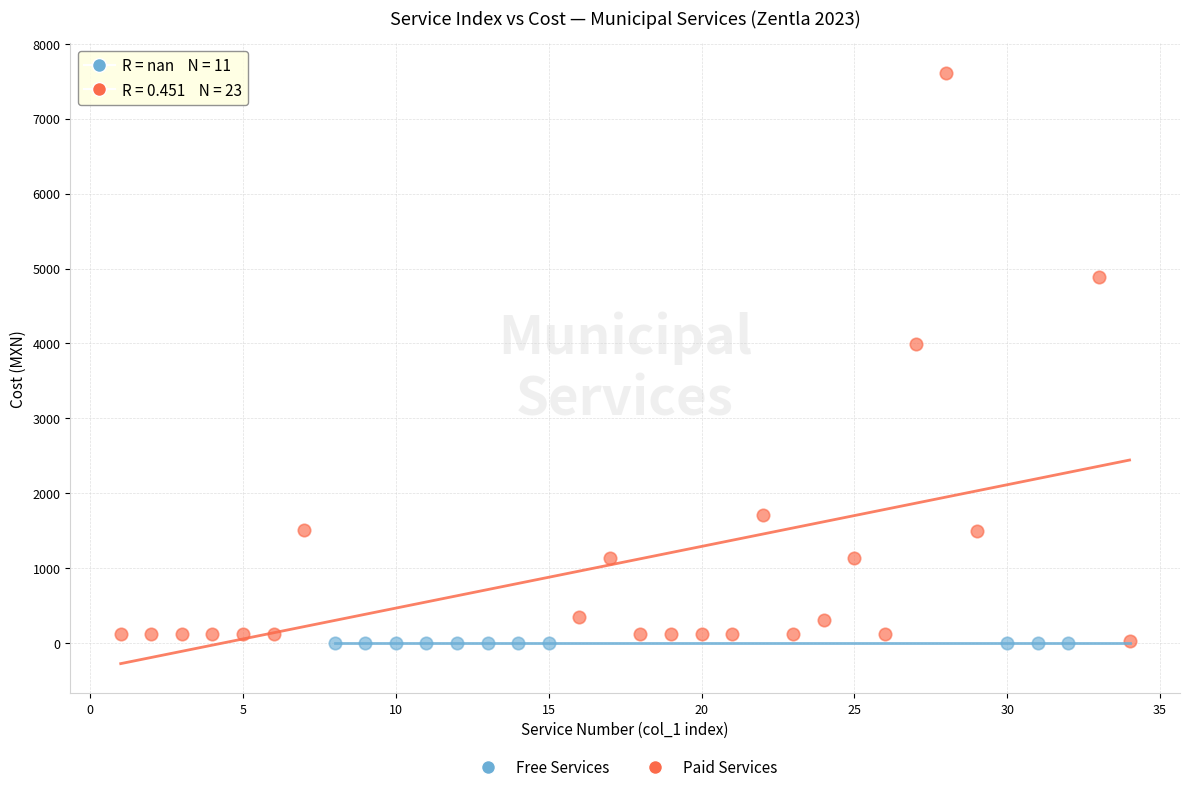

Which series reaches the maximum Y coordinate?

Paid Services